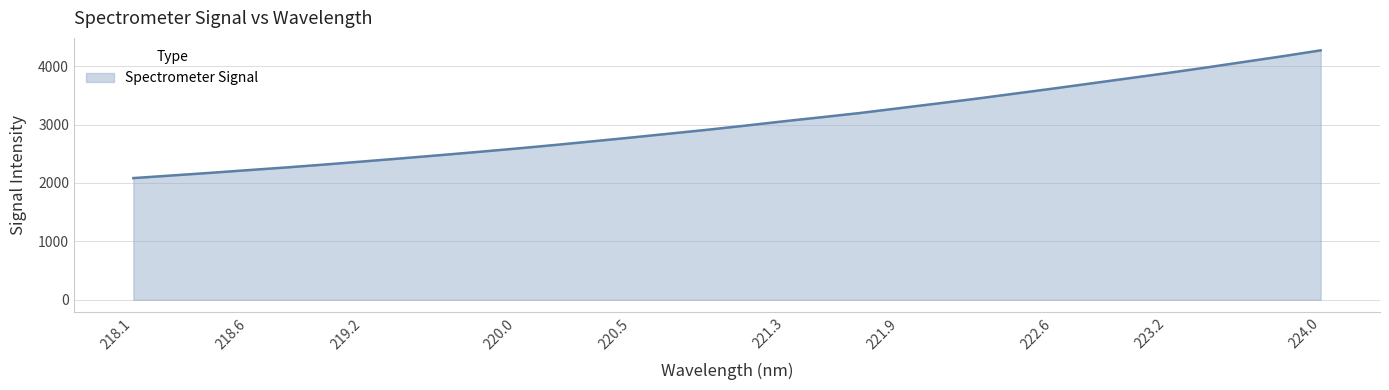

What is the smallest value displayed?

2083.9